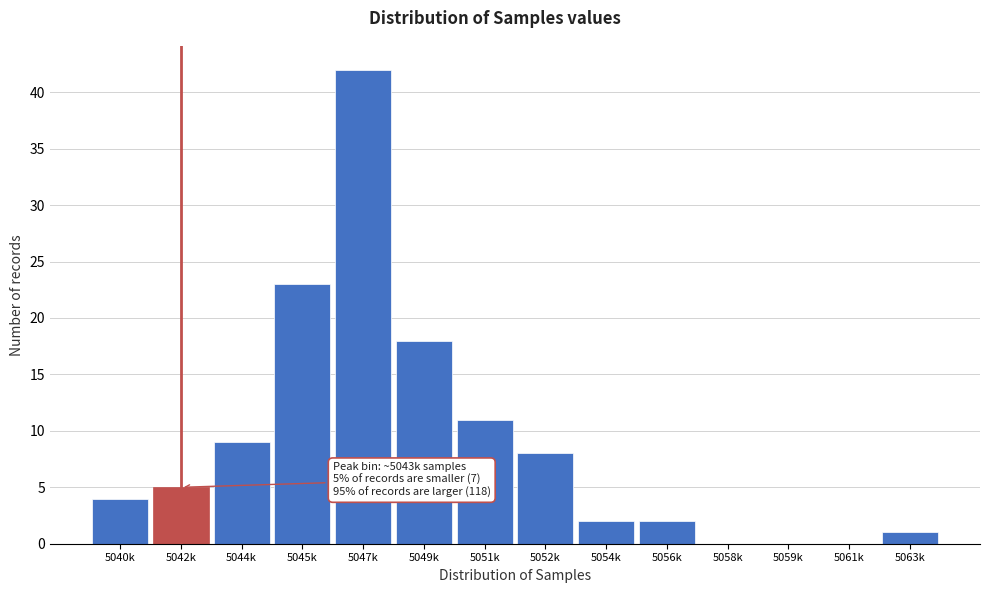

Reading right to left, what are all the values shown in this chart?

5063k=1	5061k=0	5059k=0	5058k=0	5056k=2	5054k=2	5052k=8	5051k=11	5049k=18	5047k=42	5045k=23	5044k=9	5042k=5	5040k=4